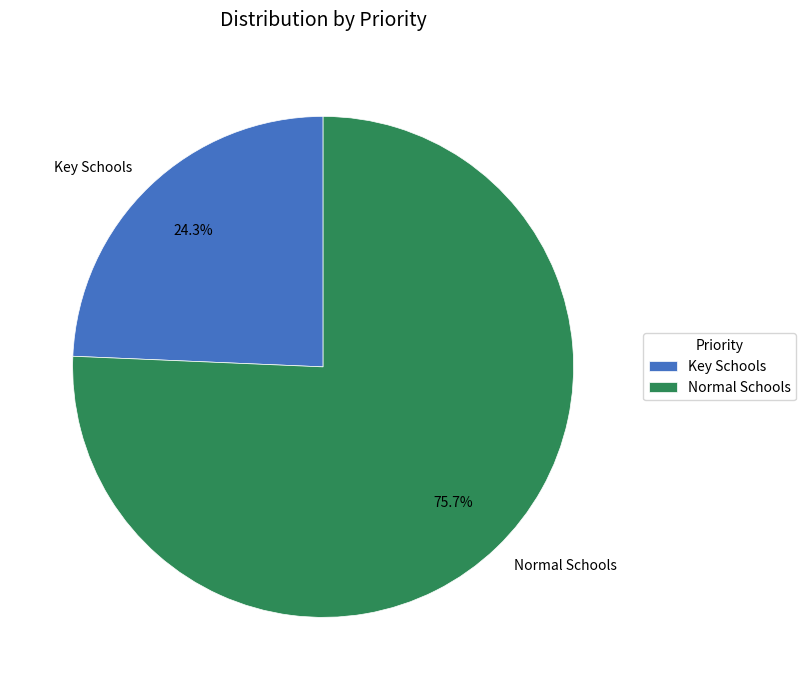

Rank the categories by value from highest to lowest.

Normal Schools, Key Schools